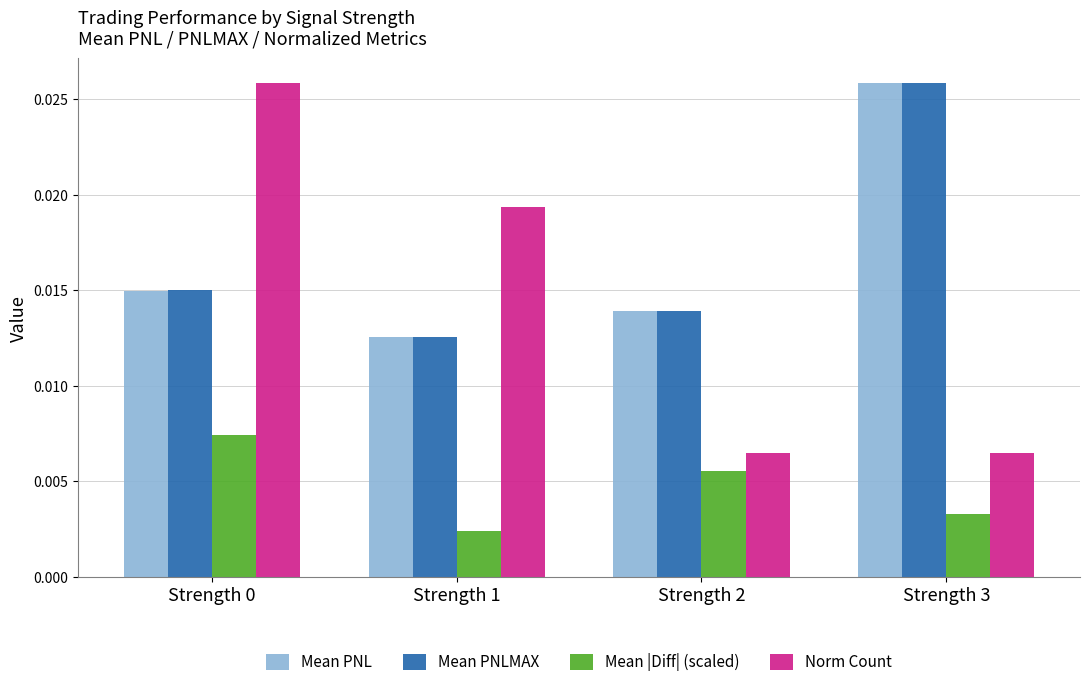

At how many categories does at least one series exceed 0?

4